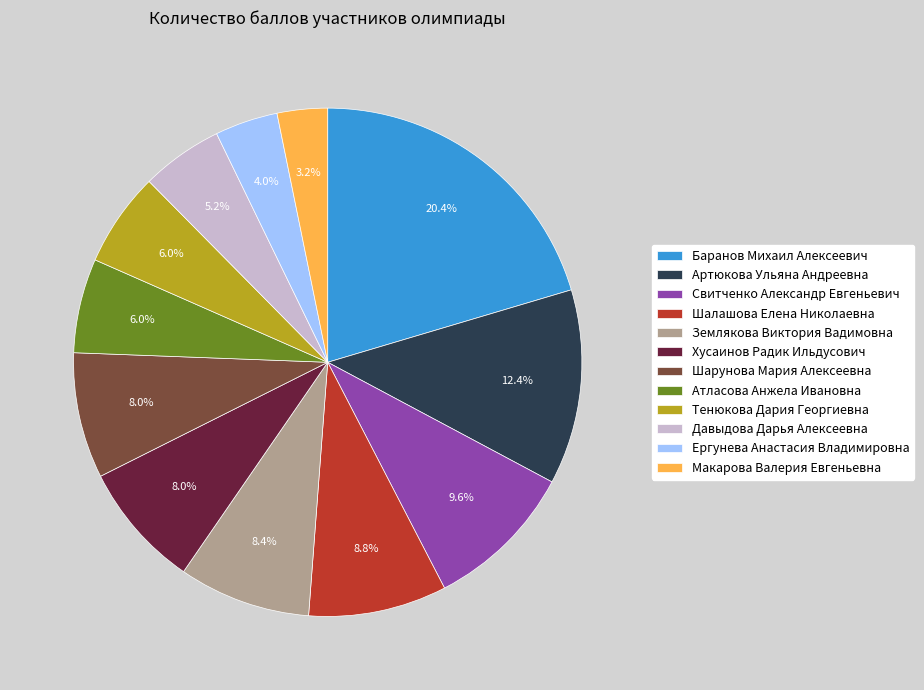

Which slice is the largest?

Баранов Михаил Алексеевич